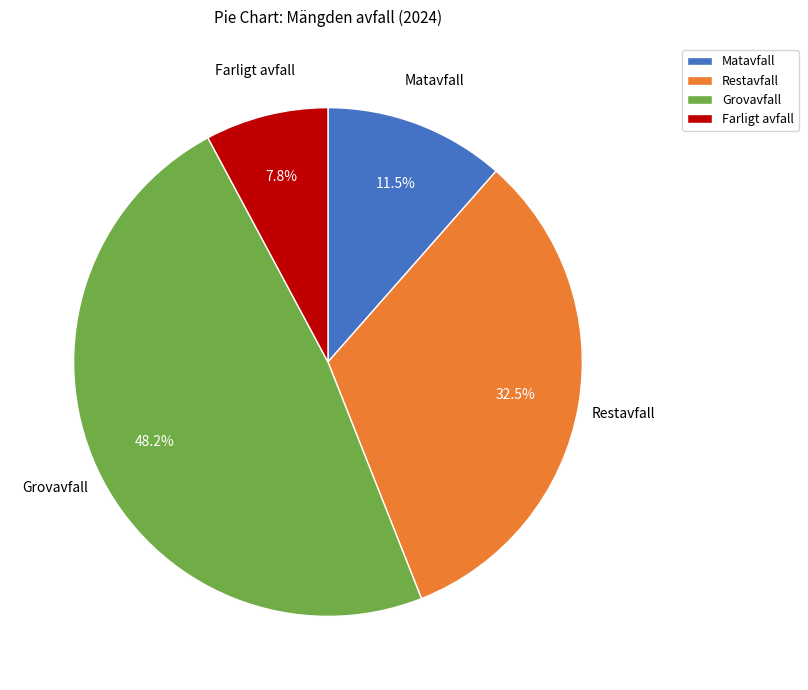

Rank the categories by value from highest to lowest.

Grovavfall, Restavfall, Matavfall, Farligt avfall